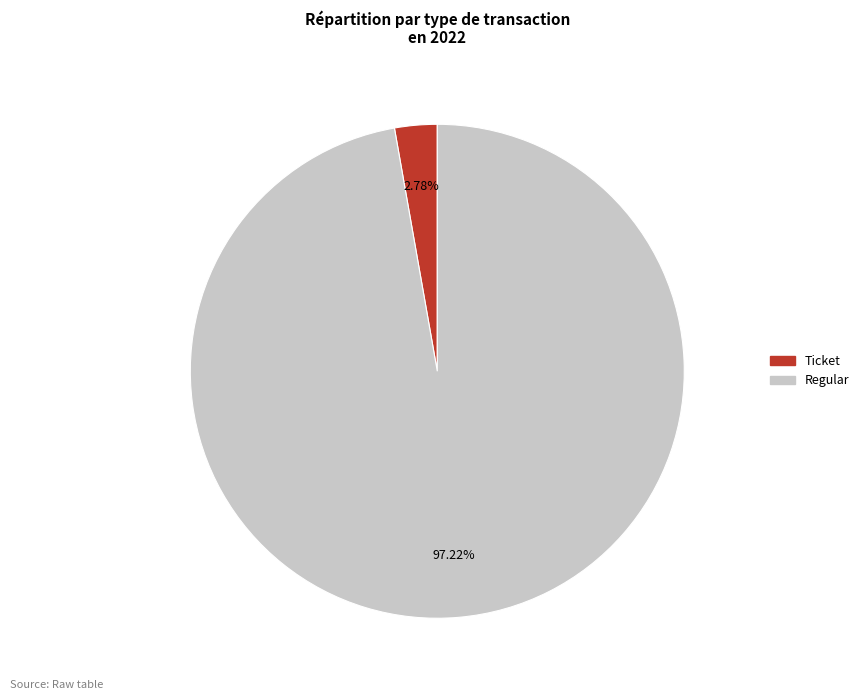

What is the ratio of the value at Regular to the value at Ticket?

35.0